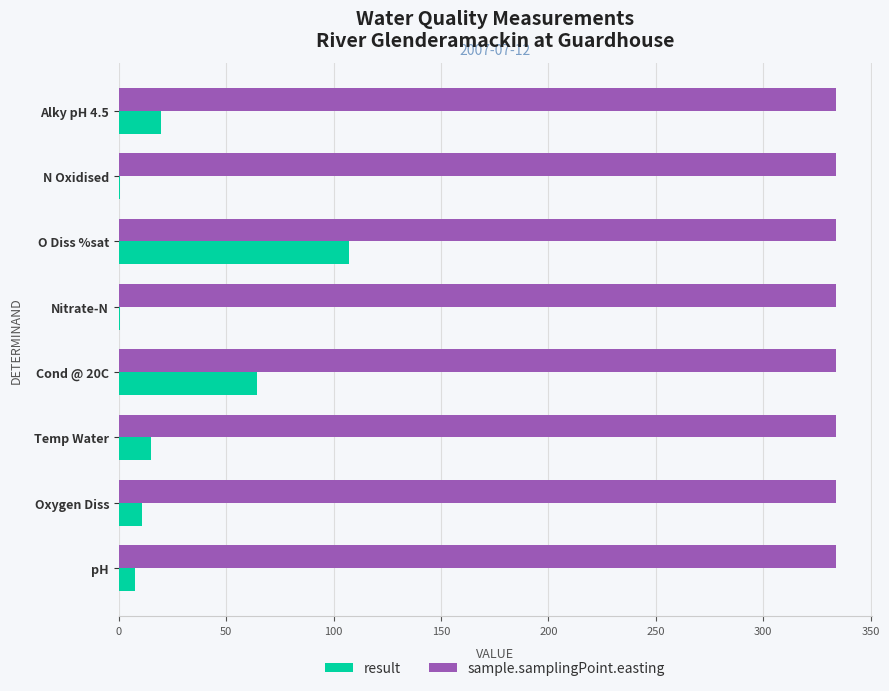

What are all the series names shown in the legend?

result, sample.samplingPoint.easting